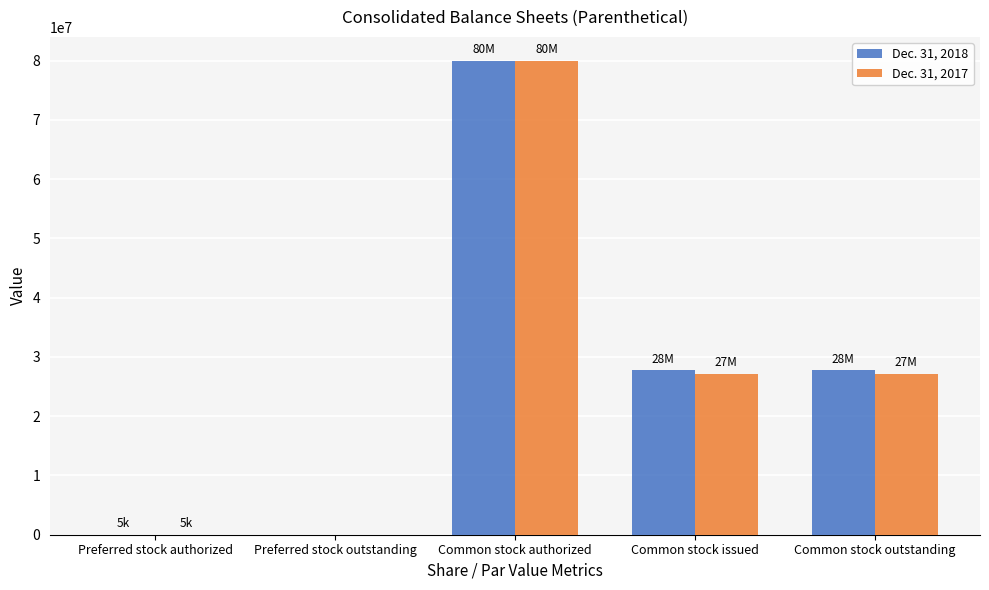

Count the number of categories in the chart.

5